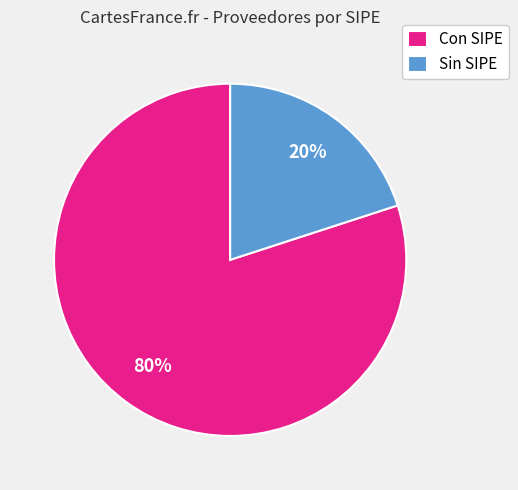

What is the largest slice in the pie chart?

Con SIPE